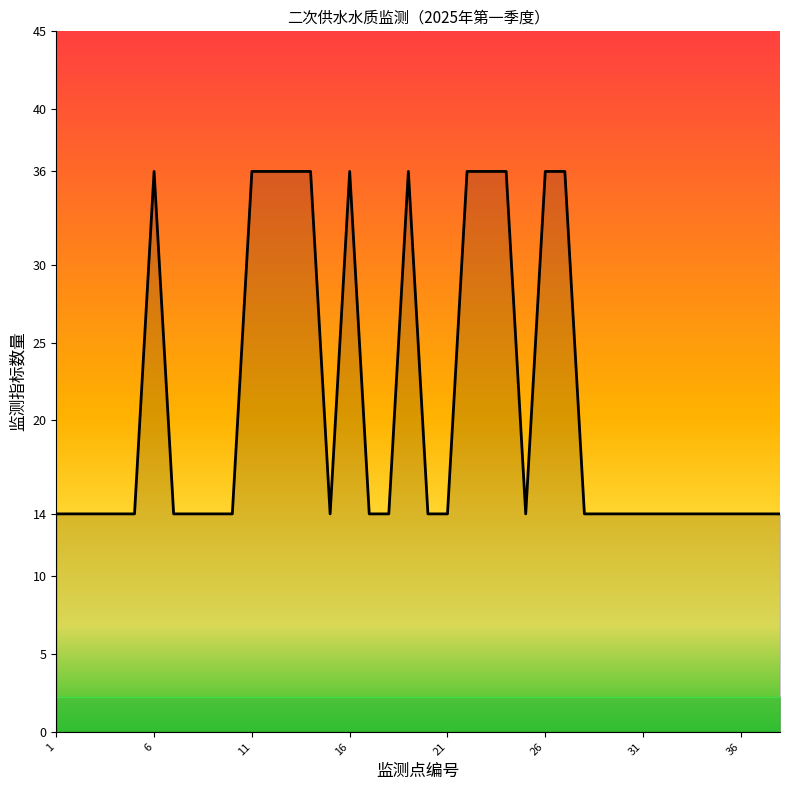

What is the greatest value displayed?

36